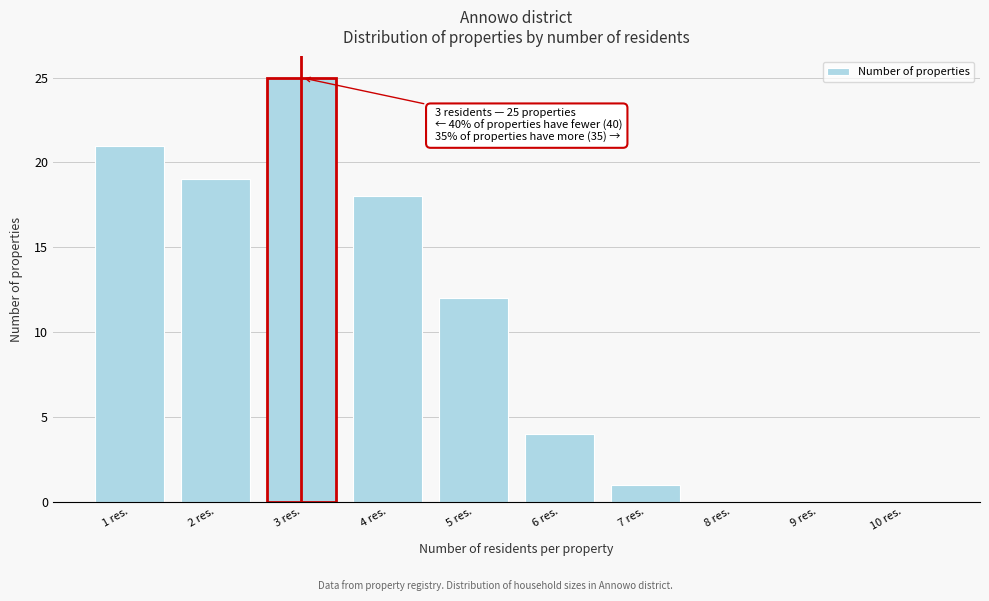

Reading left to right, extract all data points from this chart.

1 res.=21	2 res.=19	3 res.=25	4 res.=18	5 res.=12	6 res.=4	7 res.=1	8 res.=0	9 res.=0	10 res.=0